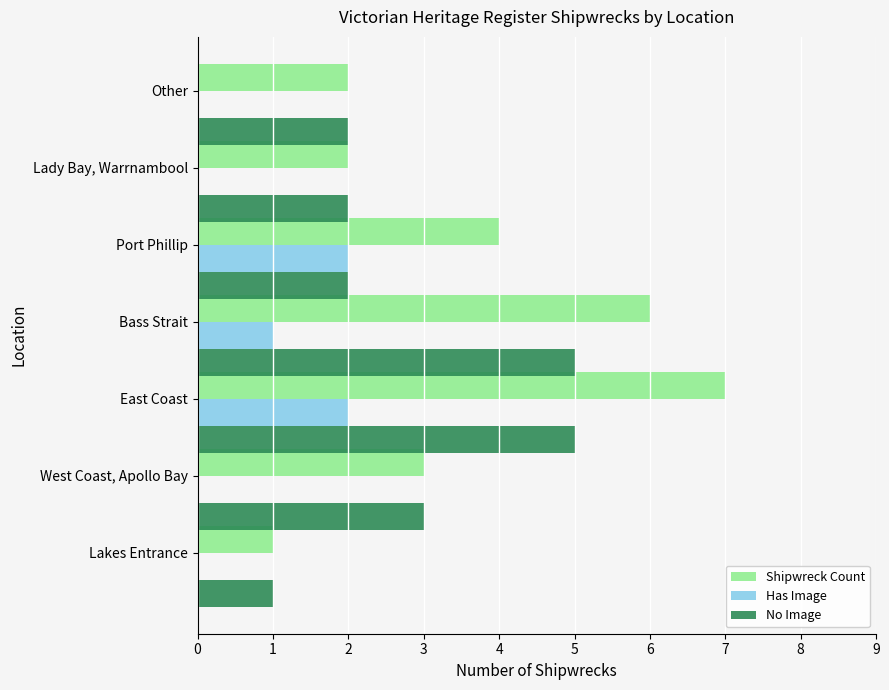

Is it true that Shipwreck Count equals 1 at Port Phillip?

False